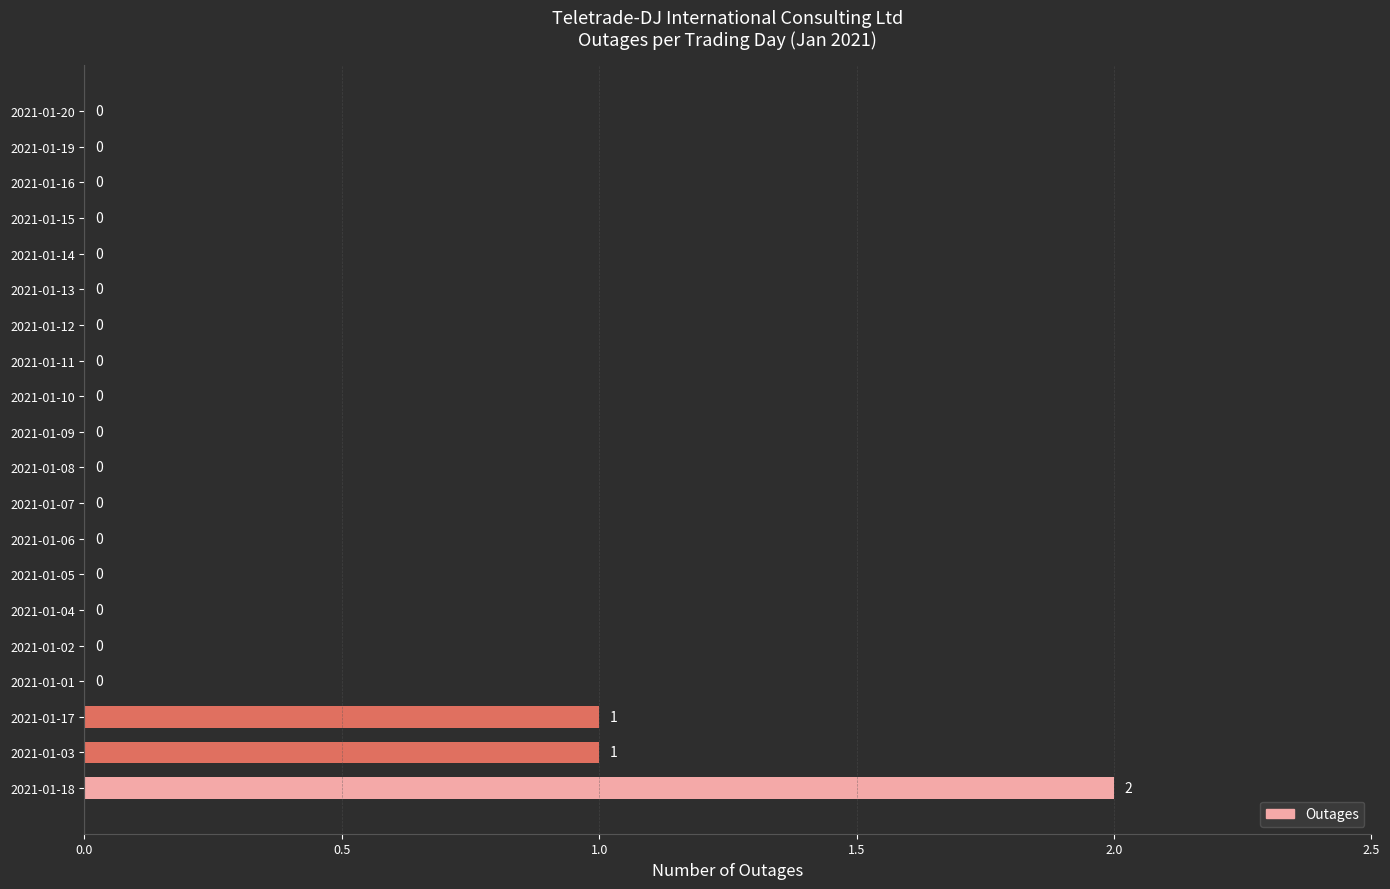

At which category does the chart reach its peak across all series?

2021-01-18